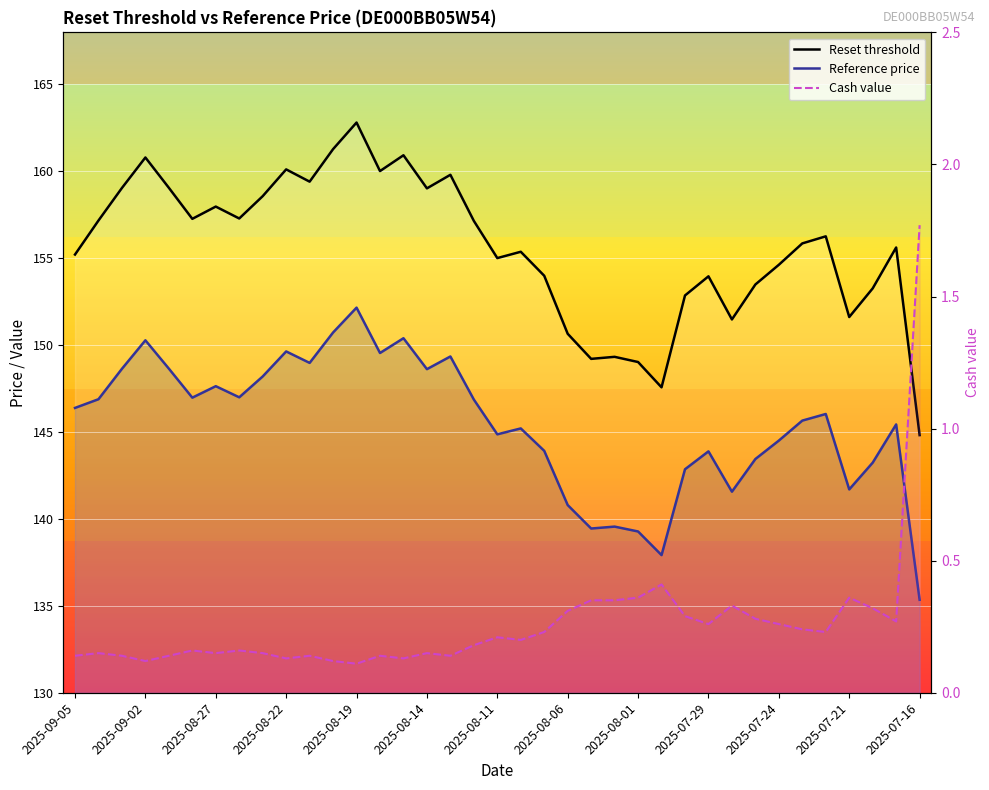

What position from the left is 2025-07-21?

12